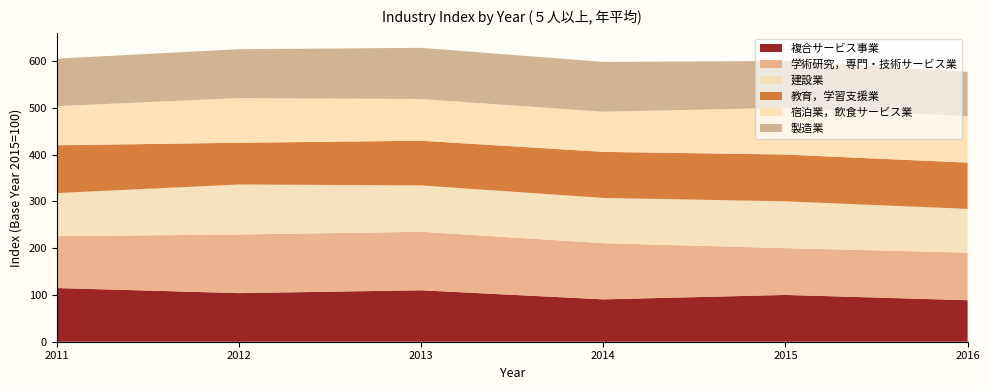

Reading left to right, extract all data points from this chart.

複合サービス事業: 2011=114.7	2012=103.9	2013=109.9	2014=90.5	2015=100.0	2016=88.7
学術研究，専門・技術サービス業: 2011=110.9	2012=125.2	2013=125.1	2014=120.1	2015=100.0	2016=101.6
建設業: 2011=92.0	2012=106.9	2013=99.0	2014=96.6	2015=100.0	2016=93.6
教育，学習支援業: 2011=102.2	2012=89.2	2013=95.5	2014=98.5	2015=100.0	2016=98.8
宿泊業，飲食サービス業: 2011=83.6	2012=95.4	2013=89.1	2014=85.7	2015=100.0	2016=99.4
製造業: 2011=101.5	2012=104.5	2013=109.4	2014=106.5	2015=100.0	2016=94.6